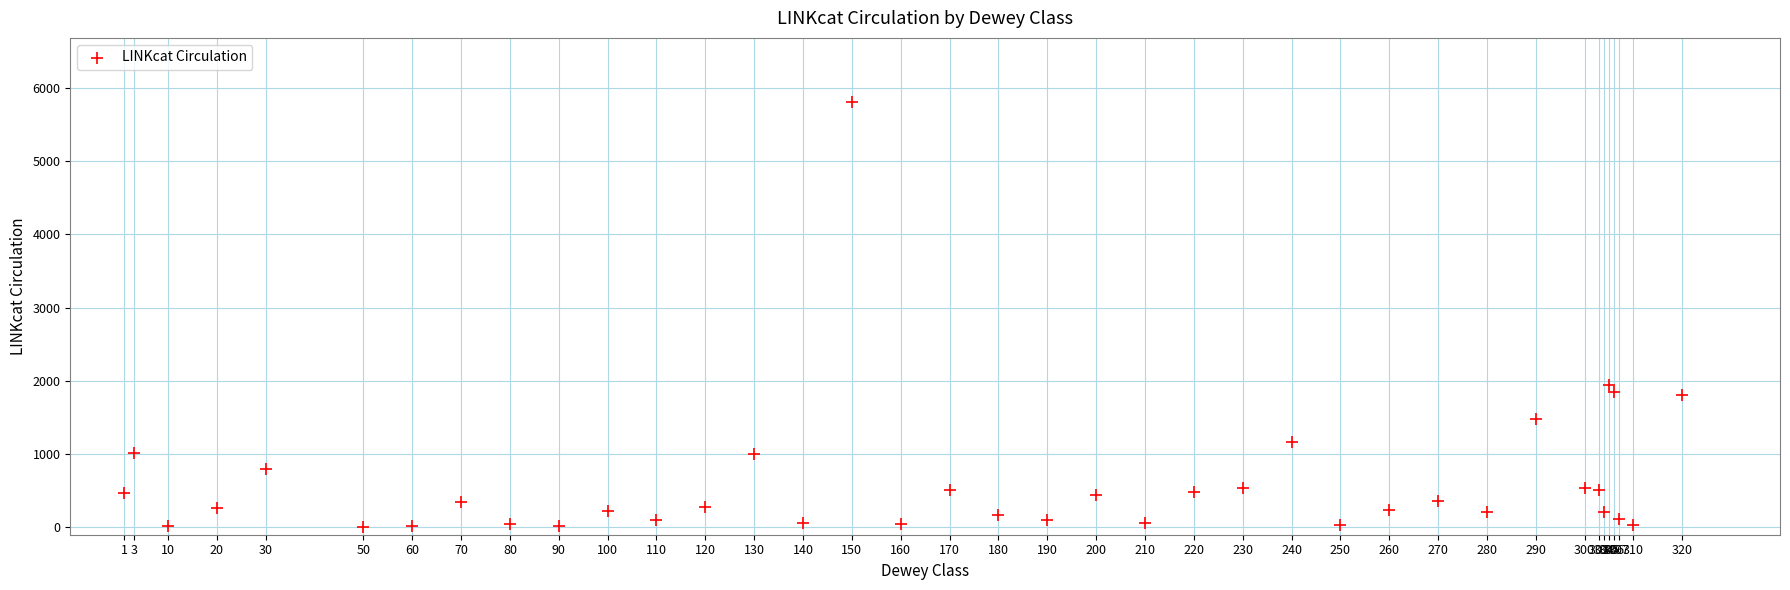

What Y value in the scatter plot is closest to 2910?

1945